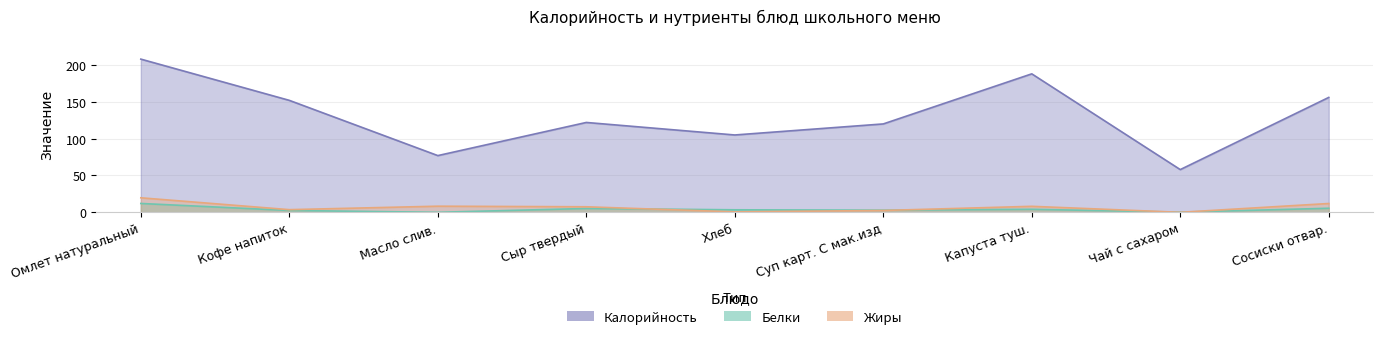

Between Суп карт. С мак.изд and Чай с сахаром, which series saw the biggest shift?

Калорийность